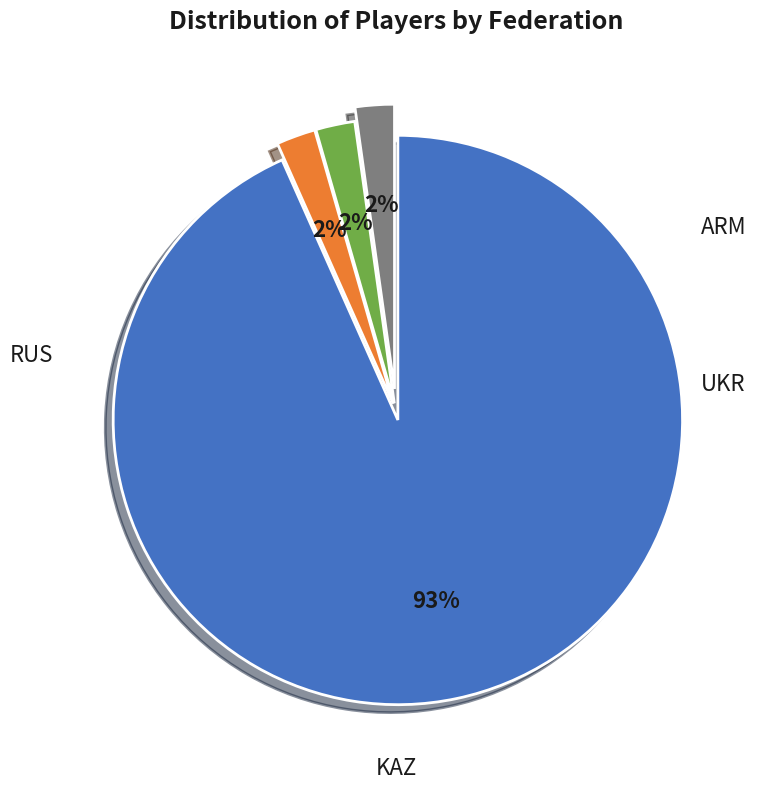

True or false: KAZ accounts for 2% of the total.

True